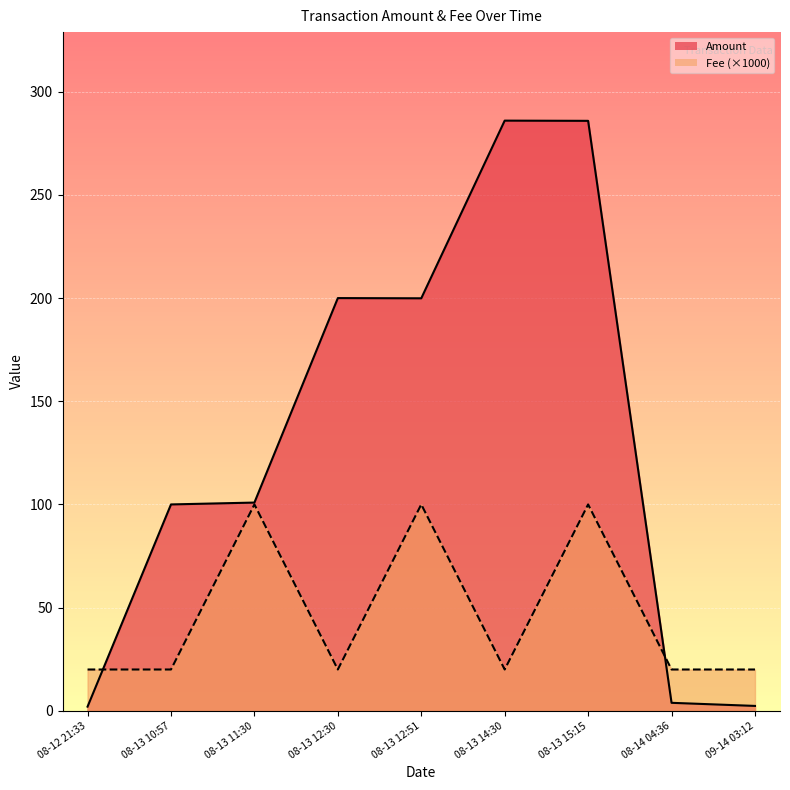

Which series has the largest total across all categories?

Amount